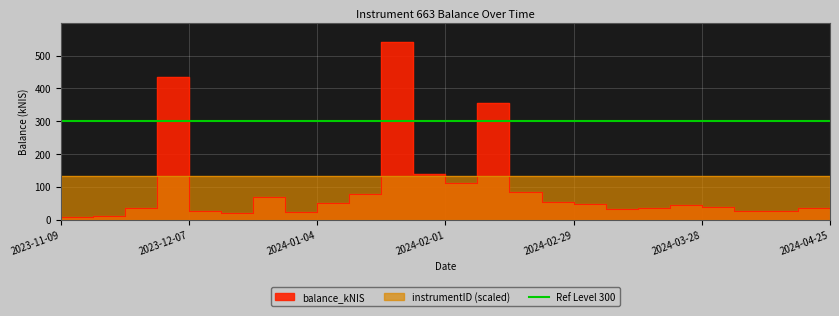

True or false: the data has more than 1 interior local peaks.

True